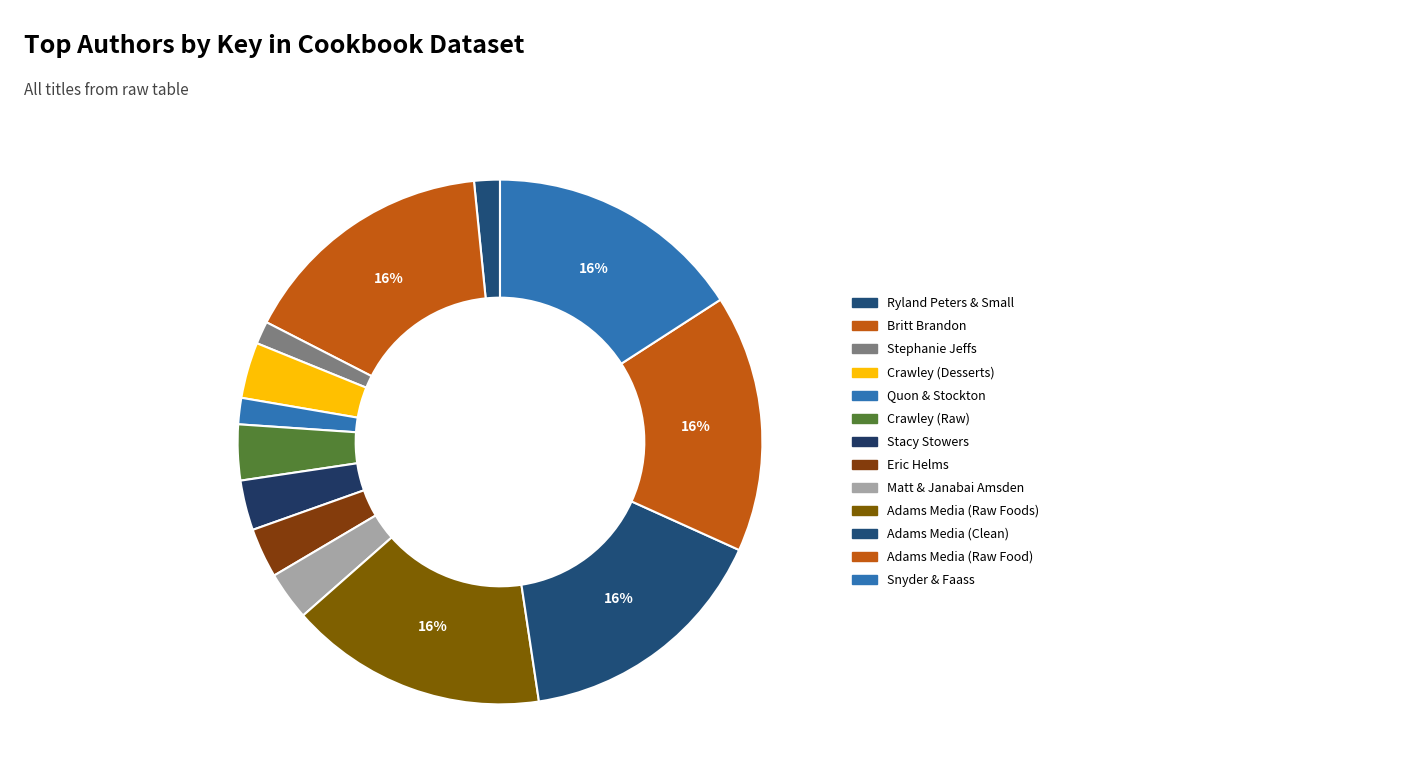

To the nearest percent, what is the difference between the Adams Media (Raw Foods) and Ryland Peters & Small slice percentages?

14%